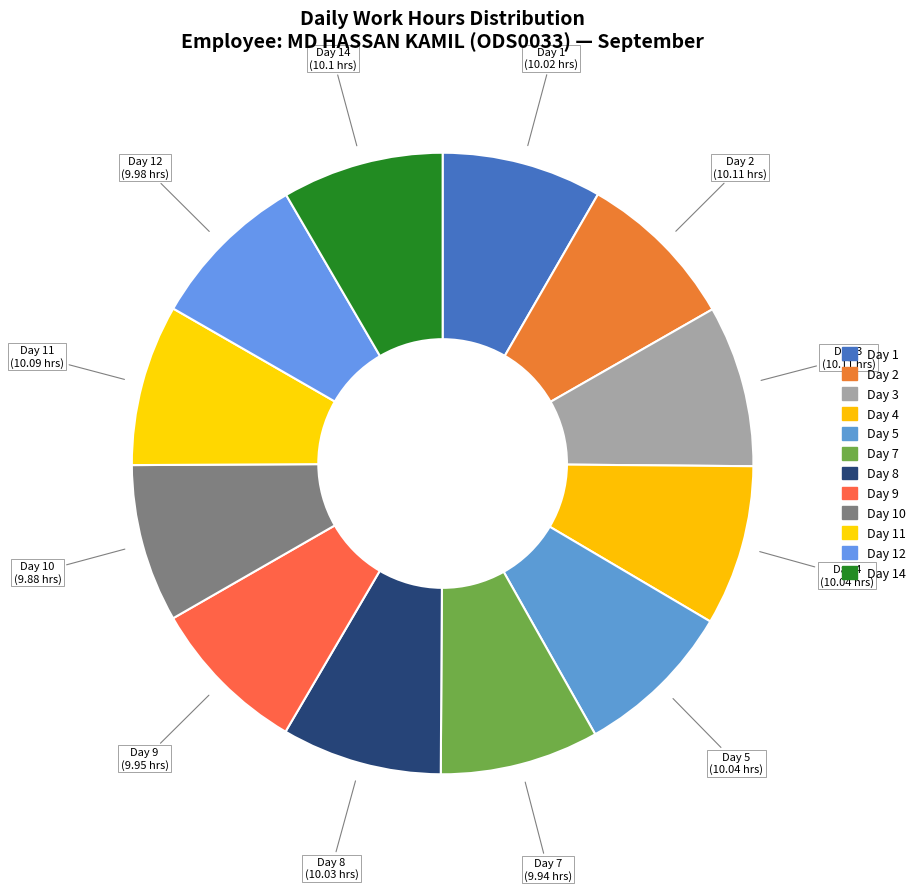

Combined, do Day 4 and Day 7 account for over 50%?

No